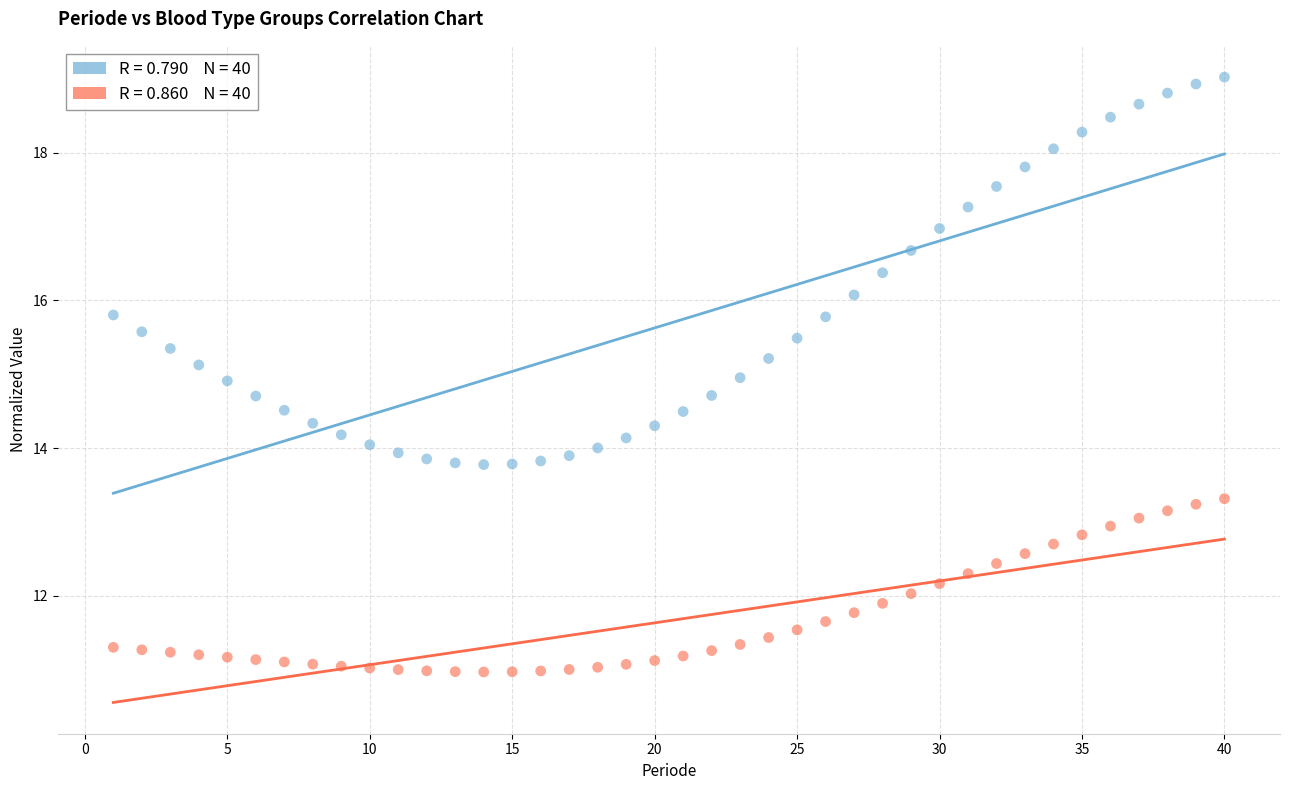

Across all data points, what is the range of X values (max minus min)?

39.0